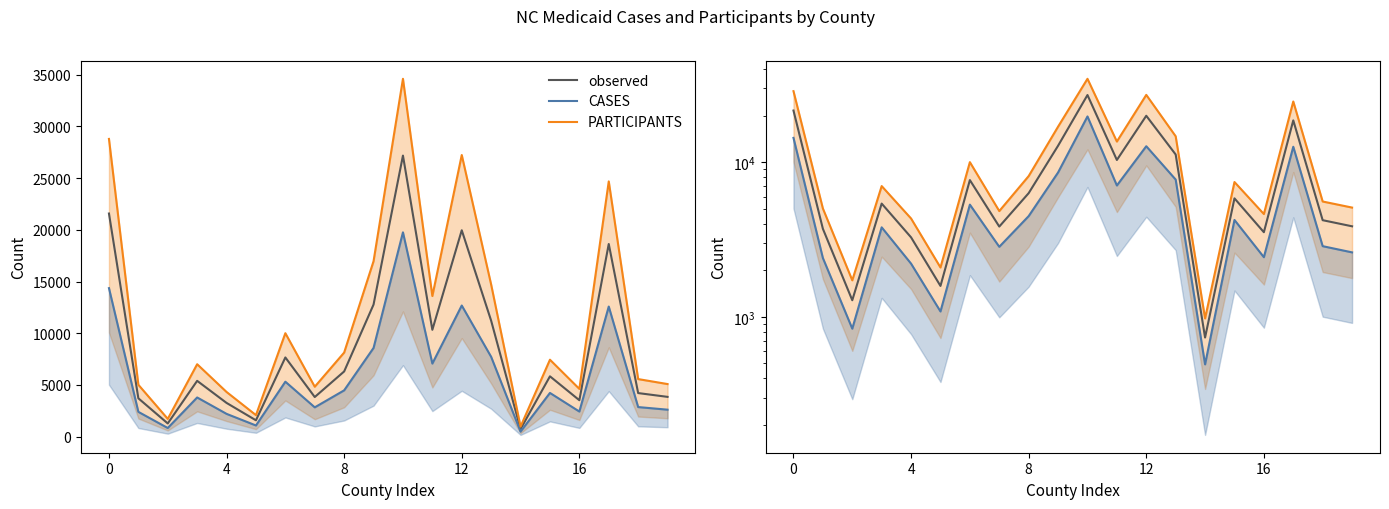

At how many categories does at least one series exceed 15736?

5